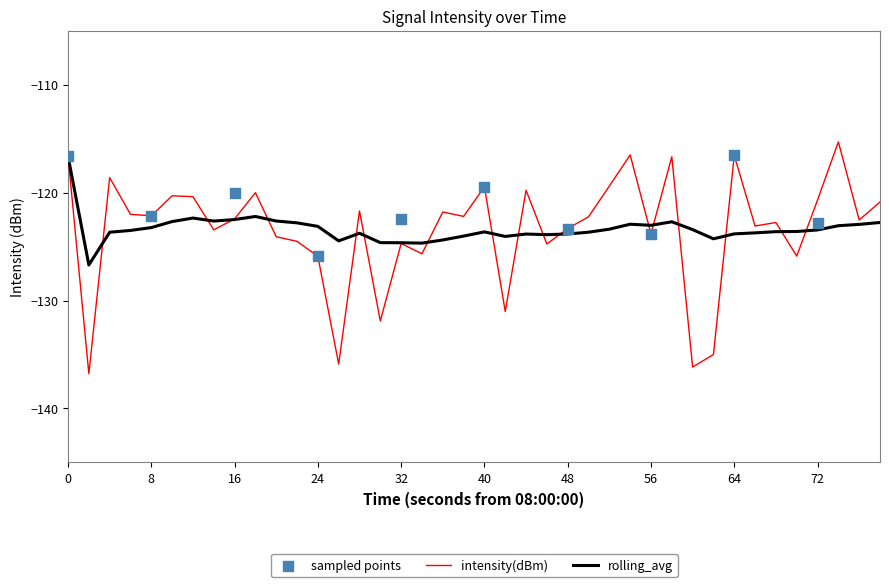

The value of intensity(dBm) at 24 is -125.9. True or false?

True